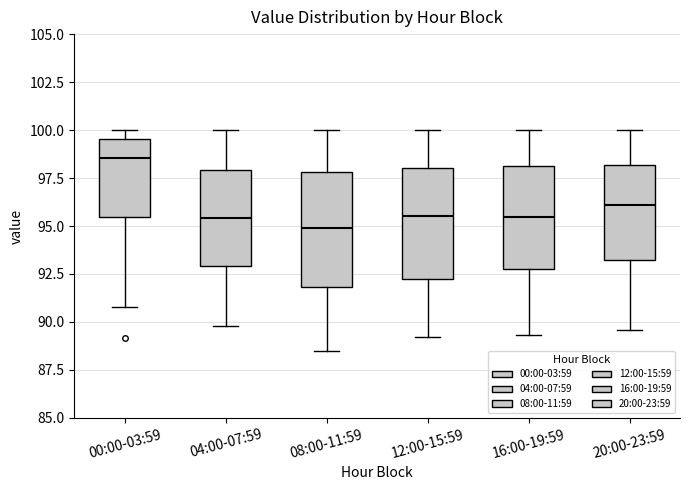

Reading left to right, read every box against the y-axis: the position of its median line, the range the box covers, and the ends of its whiskers. The values are not printed on the chart, so give them approximately, as read against the axis.

00:00-03:59: median 98.5, box 95.5 to 99.5, whiskers 91.0 to 100.0
04:00-07:59: median 95.5, box 93.0 to 98.0, whiskers 90.0 to 100.0
08:00-11:59: median 95.0, box 92.0 to 98.0, whiskers 88.5 to 100.0
12:00-15:59: median 95.5, box 92.5 to 98.0, whiskers 89.0 to 100.0
16:00-19:59: median 95.5, box 93.0 to 98.0, whiskers 89.5 to 100.0
20:00-23:59: median 96.0, box 93.0 to 98.0, whiskers 89.5 to 100.0